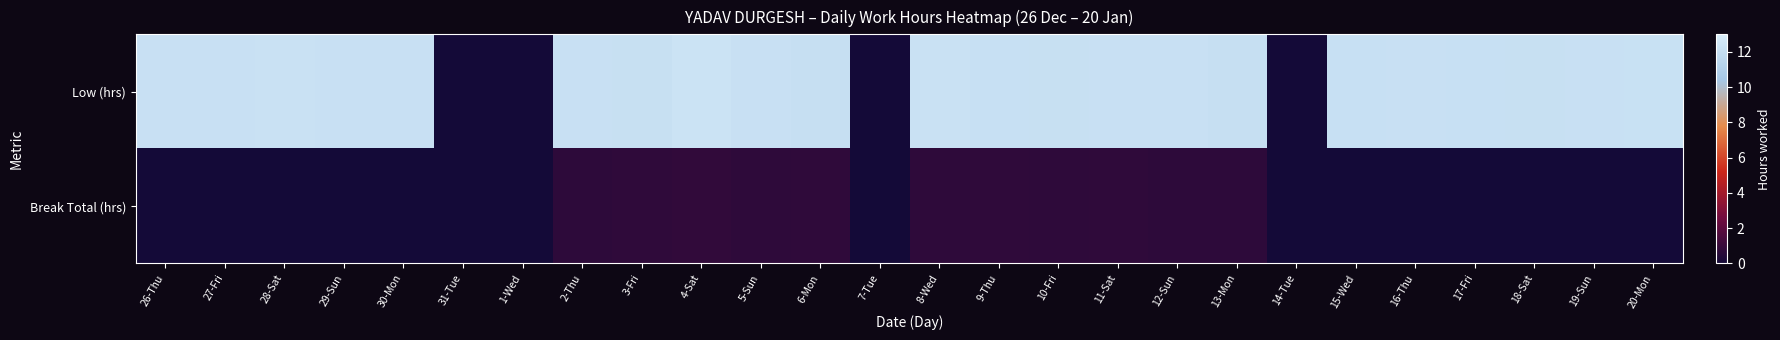

At 26-Thu, list the series in order from smallest to largest.

Break Total (hrs), Low (hrs)